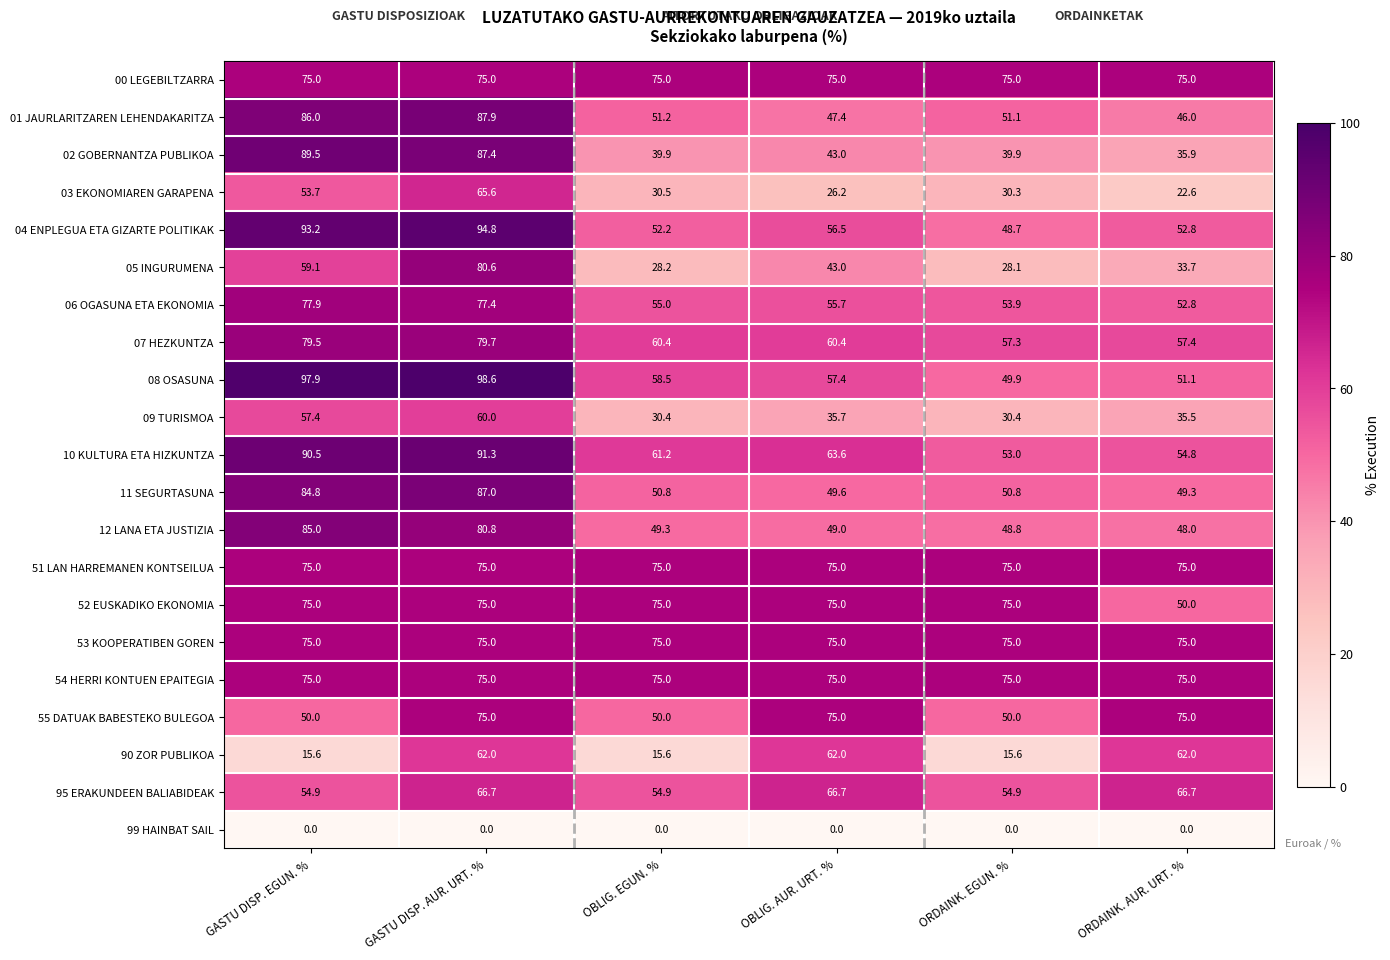

What is the sum of all 55 DATUAK BABESTEKO BULEGOA values?

375.0